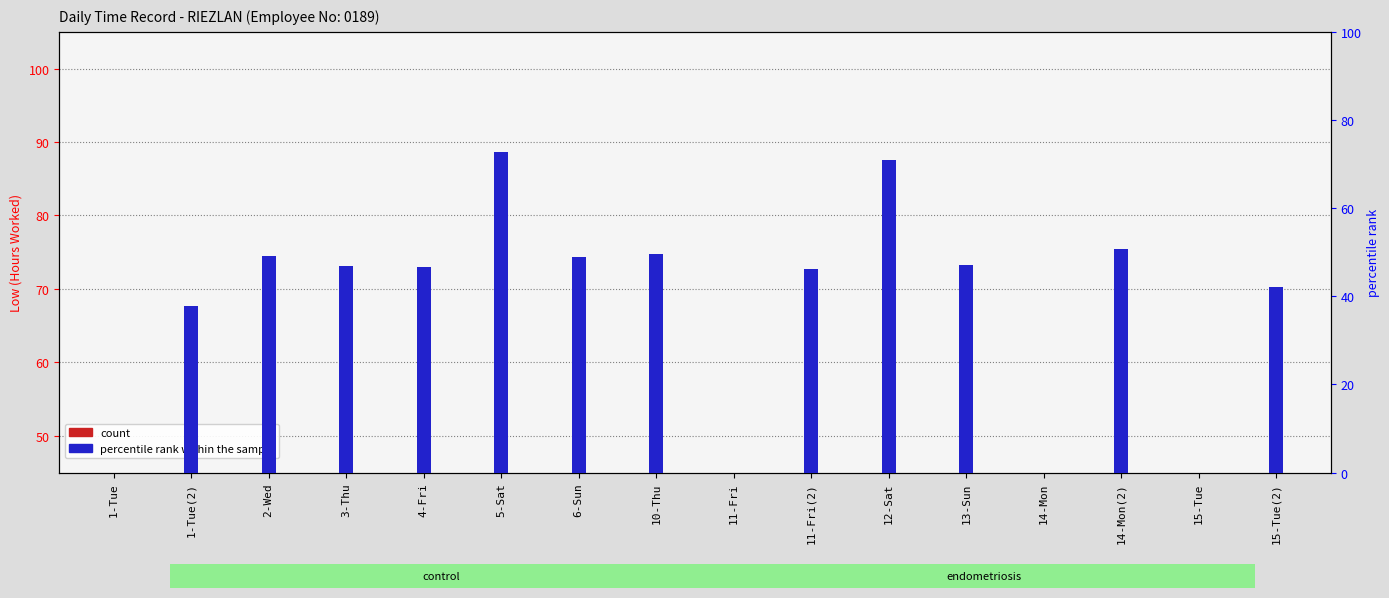

Reading right to left, what are all the values shown in this chart?

count: 8.4	0.0	10.2	0.0	9.4	14.2	9.2	0.0	9.9	9.8	14.5	9.3	9.4	9.8	7.5	0.0
percentile rank within the sample: 42.2	0.0	50.8	0.0	47.0	70.9	46.2	0.0	49.5	48.8	72.7	46.7	46.8	49.2	37.8	0.0